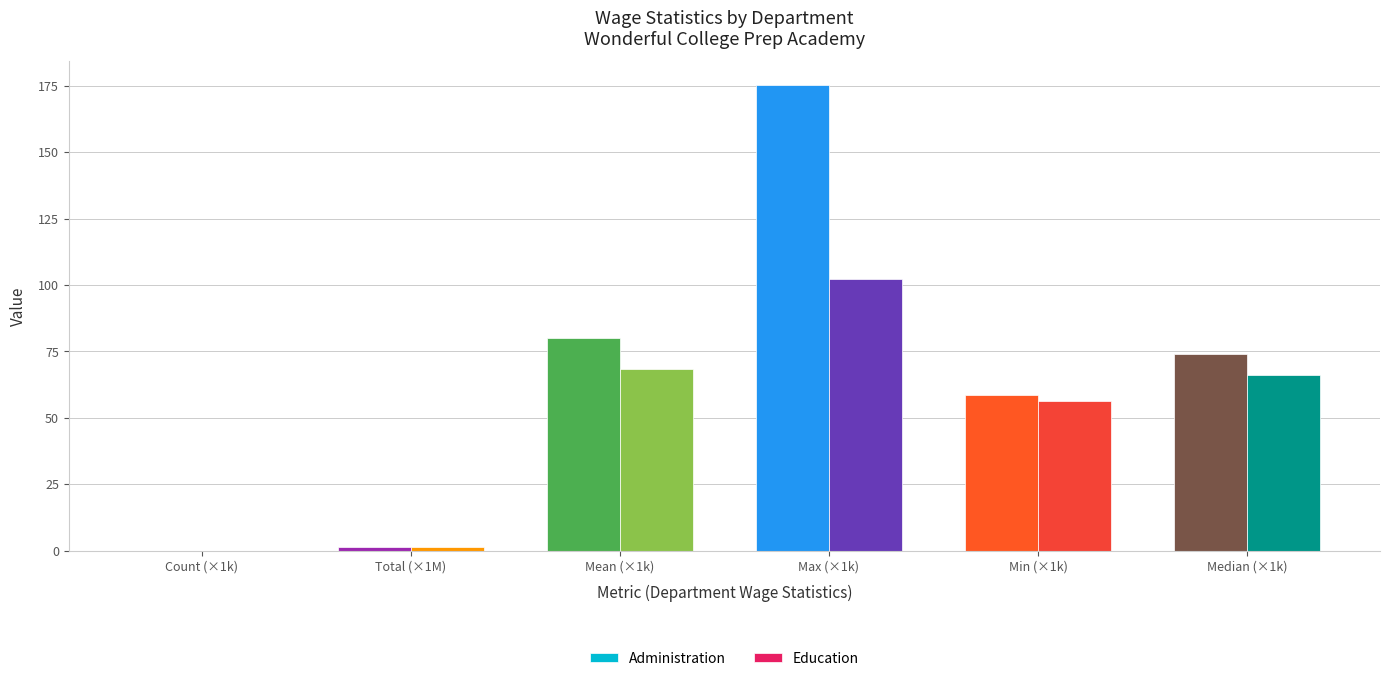

At which label does Education first exceed 66?

Mean (×1k)